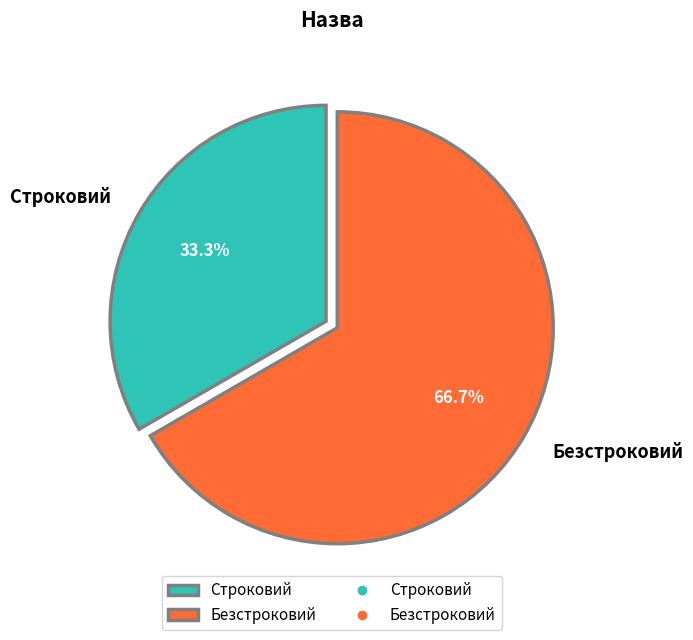

True or false: Строковий accounts for 45% of the total.

False